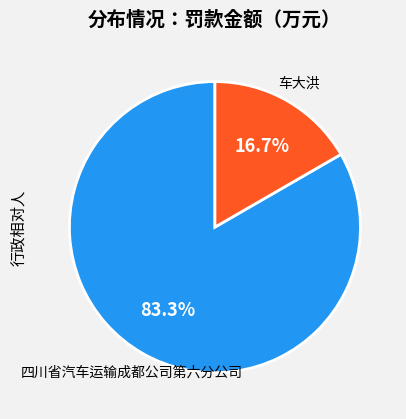

Which category has the biggest portion of the pie?

四川省汽车运输成都公司第六分公司